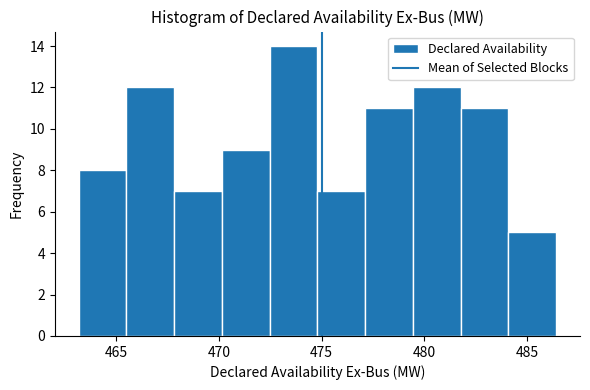

How tall is the bar that spans 472.5 to 475.0 on the x-axis? Neither the bar edges nor the heights are printed on the chart, so give them approximately, as read against the axes.

14